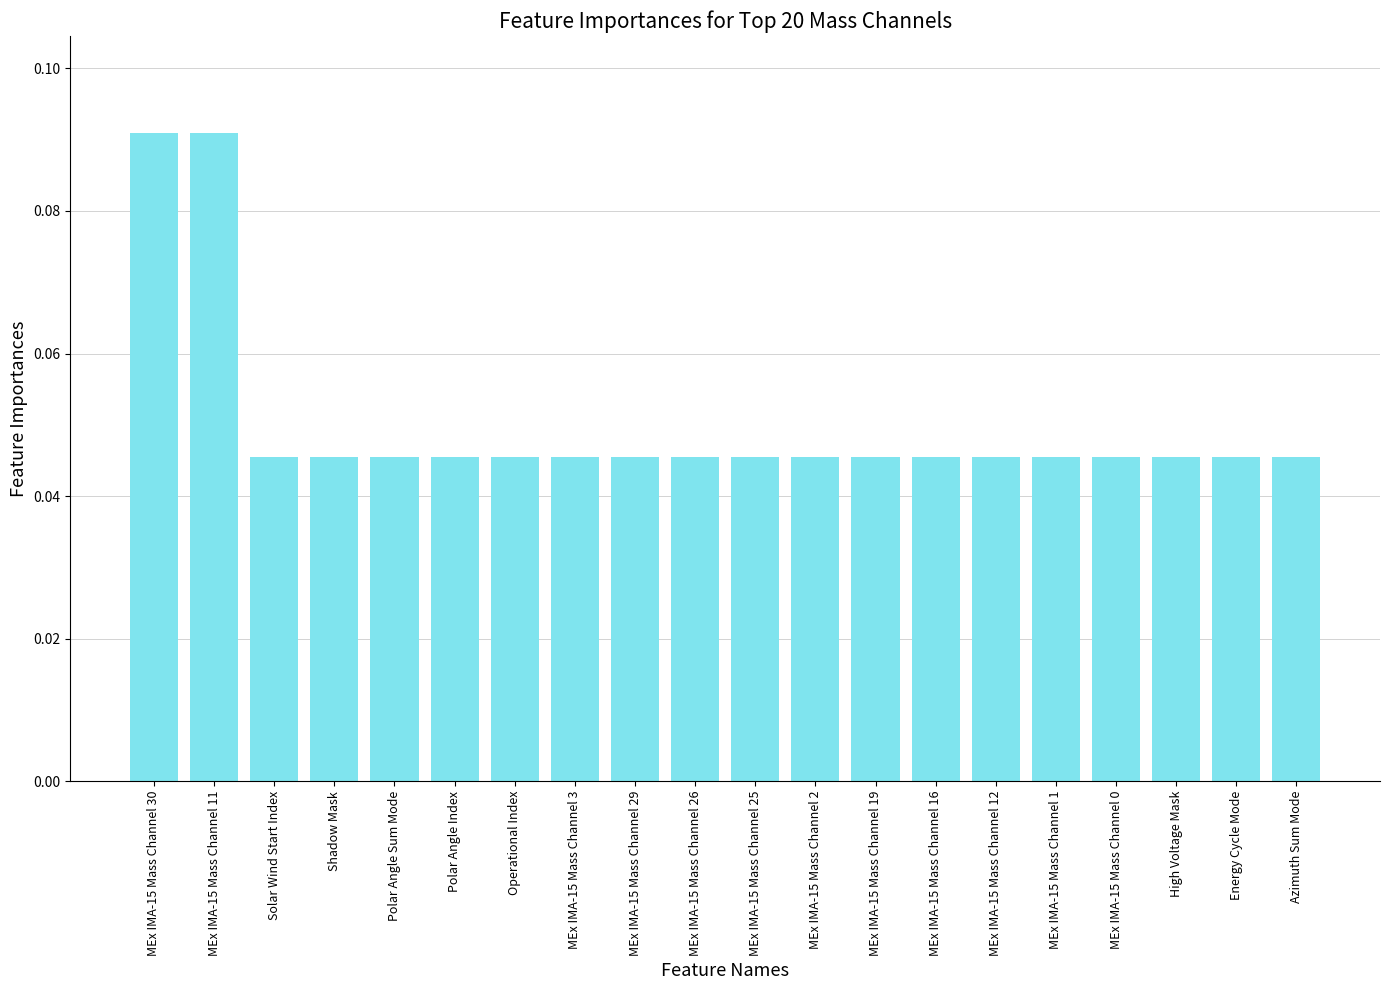

Does the chart contain stacked bars?

No